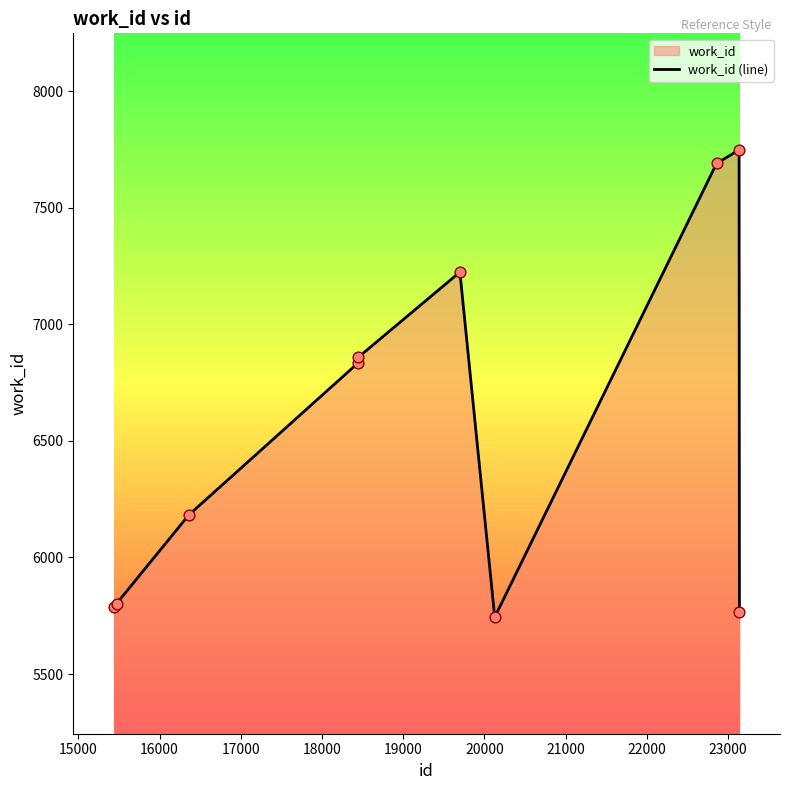

What is the difference between the maximum and minimum values?

2004